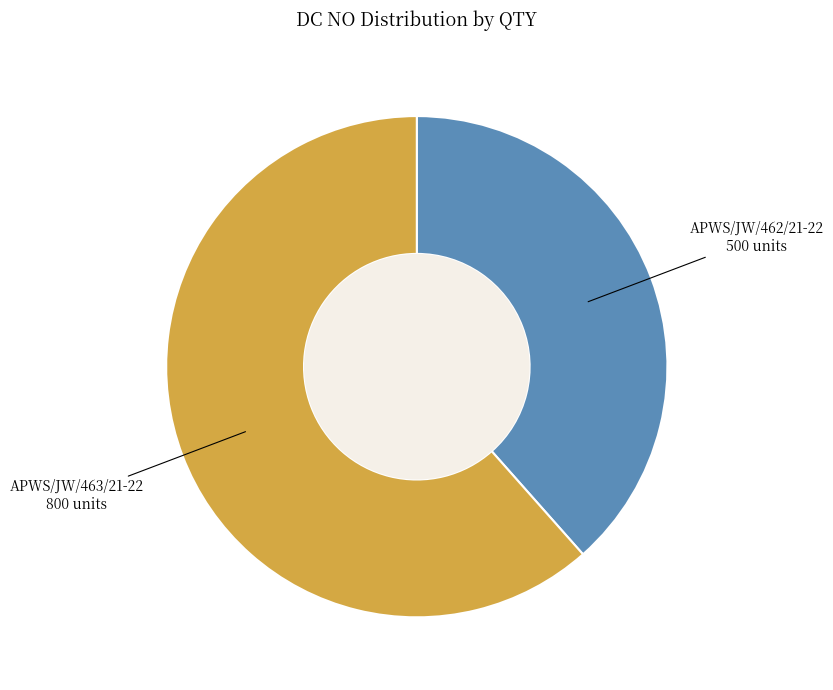

Is the sum of APWS/JW/462/21-22 500 units and APWS/JW/463/21-22 800 units greater than half?

Yes